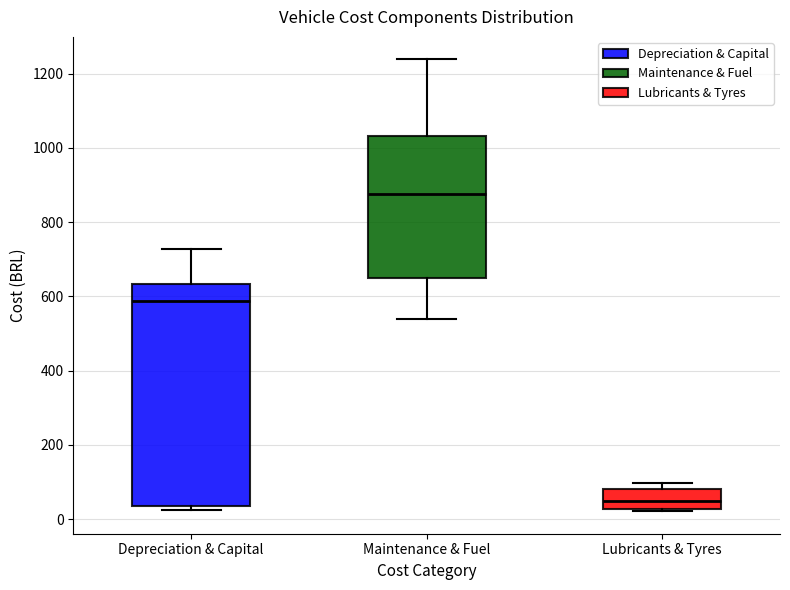

Where is the upper edge of the box for Lubricants & Tyres on the y-axis? The values are not printed on the chart, so give them approximately, as read against the axis.

80